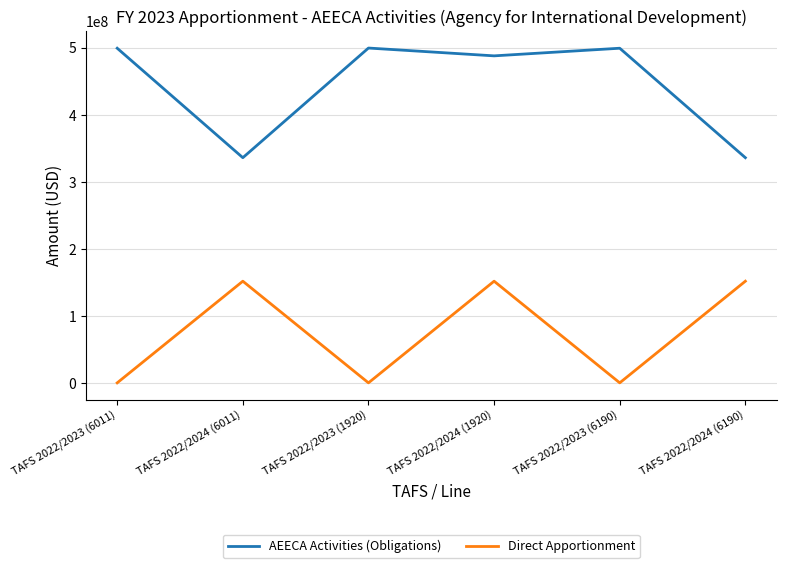

The value of Direct Apportionment at TAFS 2022/2024 (1920) is 151840000. True or false?

True